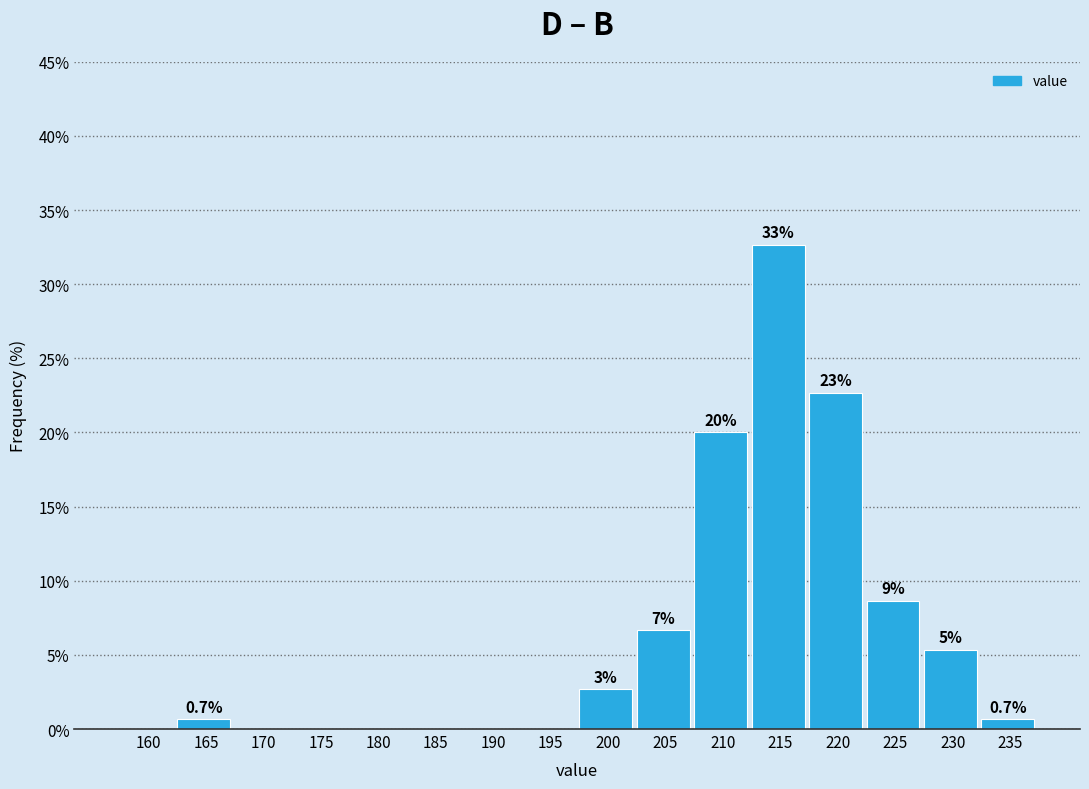

Are the bars horizontal?

No